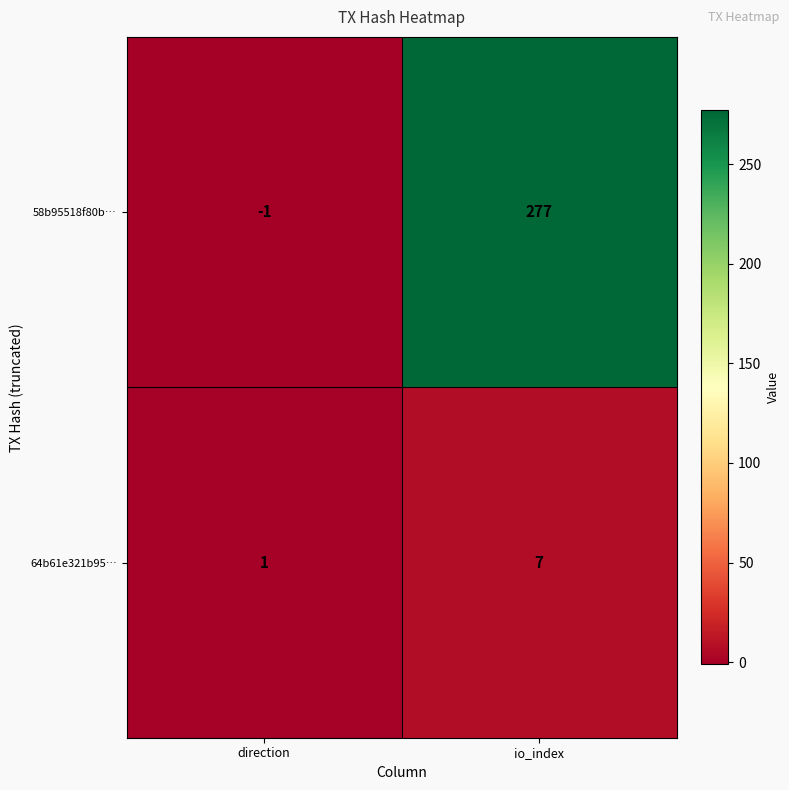

At which label is 58b95518f80b… closest to 138?

direction